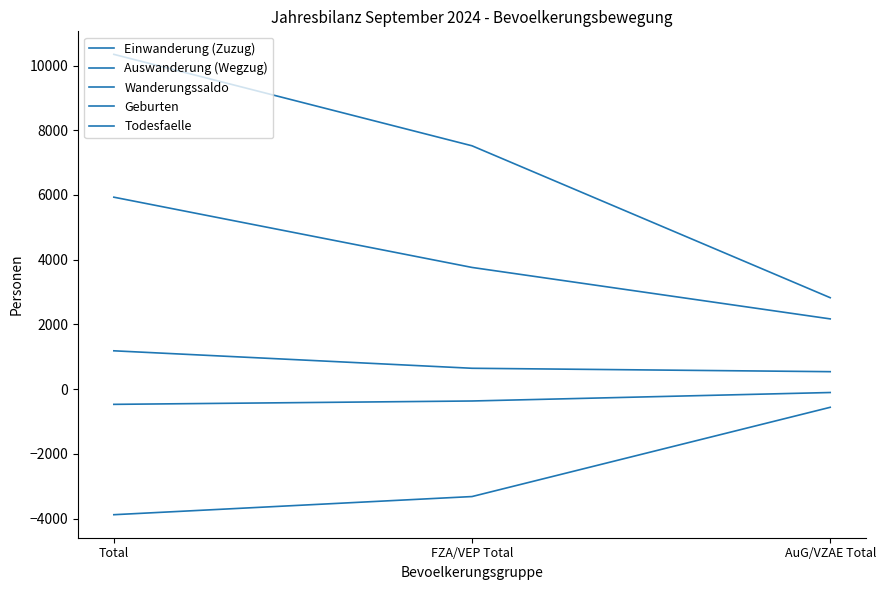

Does the chart have visible grid lines?

No